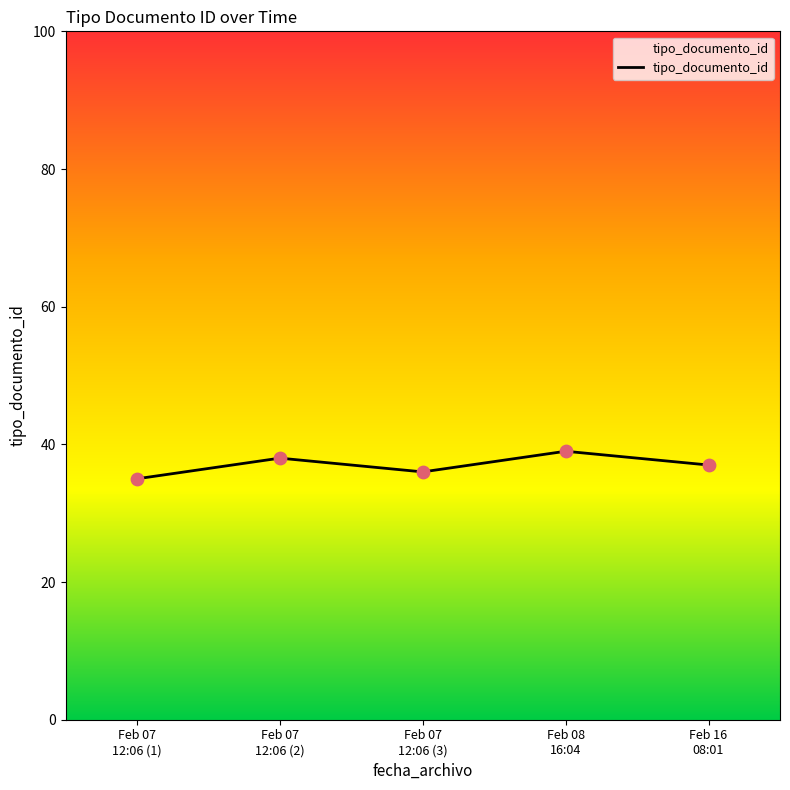

What is the difference between the maximum and second lowest values?

3